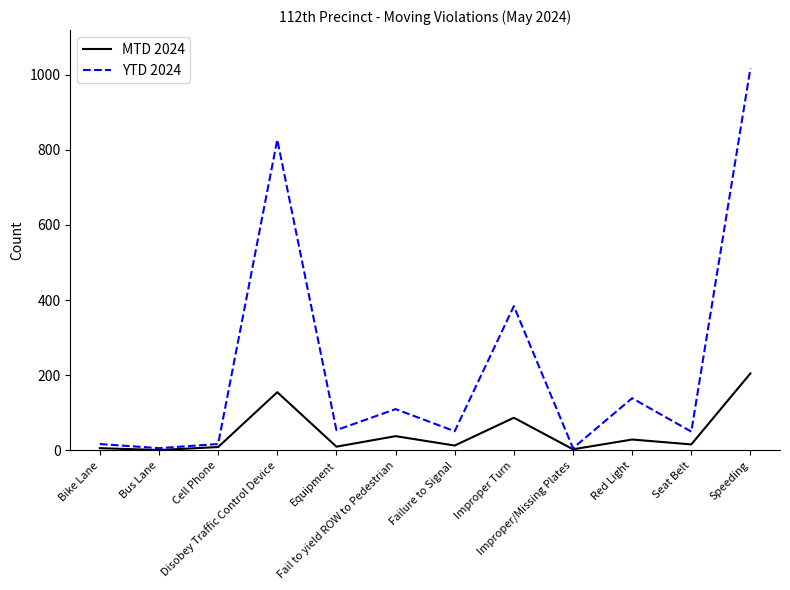

Which series has the largest total across all categories?

YTD 2024